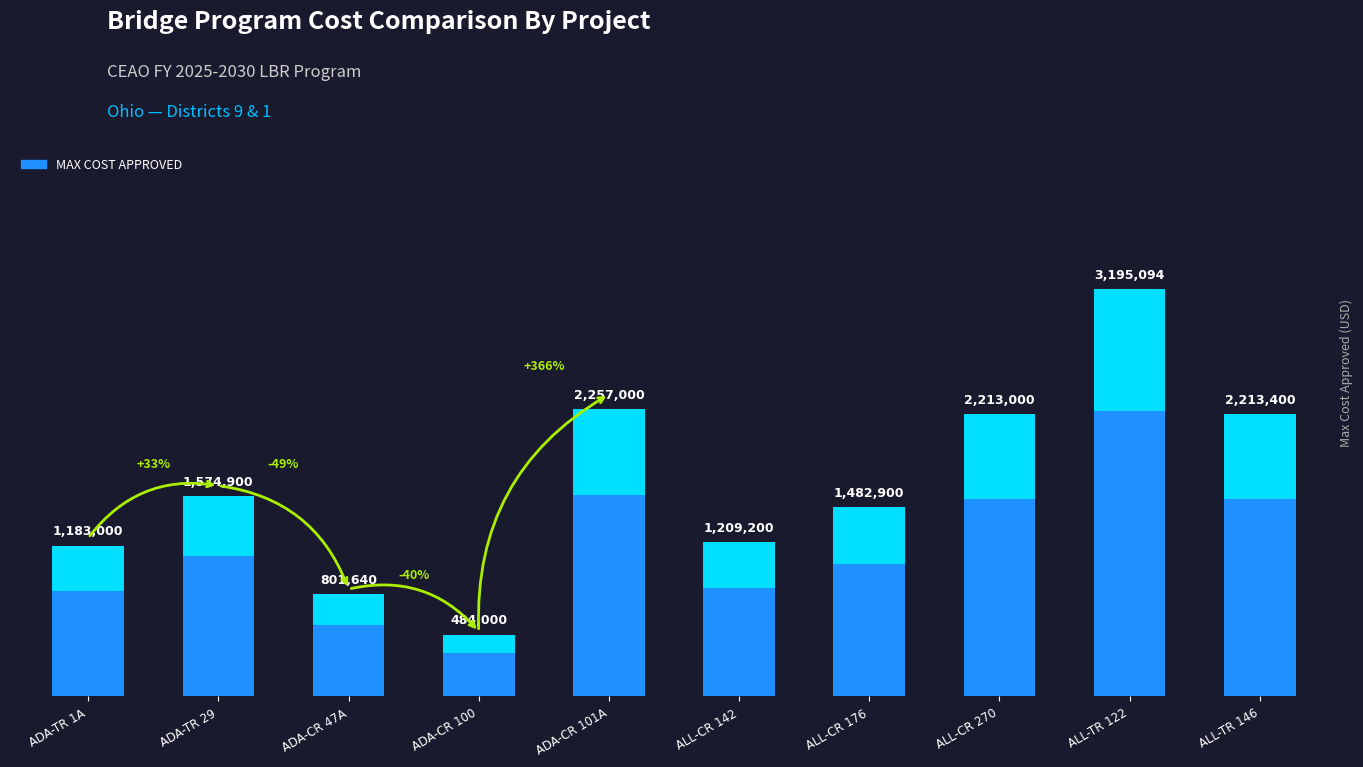

Approximately how many times larger is the value at ALL-CR 142 compared to ALL-CR 176?

0.8